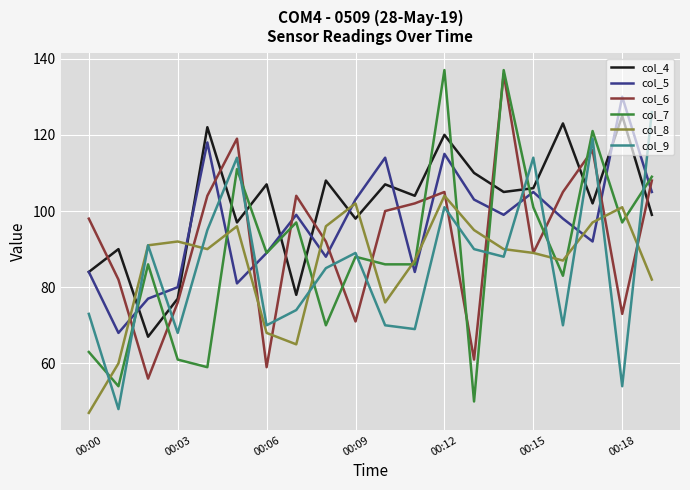

What is the minimum value shown in the chart?

47